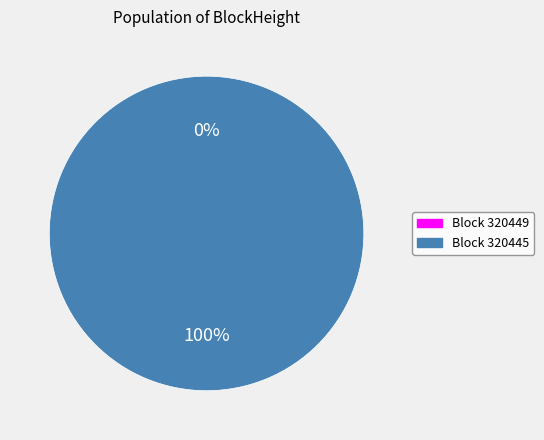

Which slice is the smallest?

320449